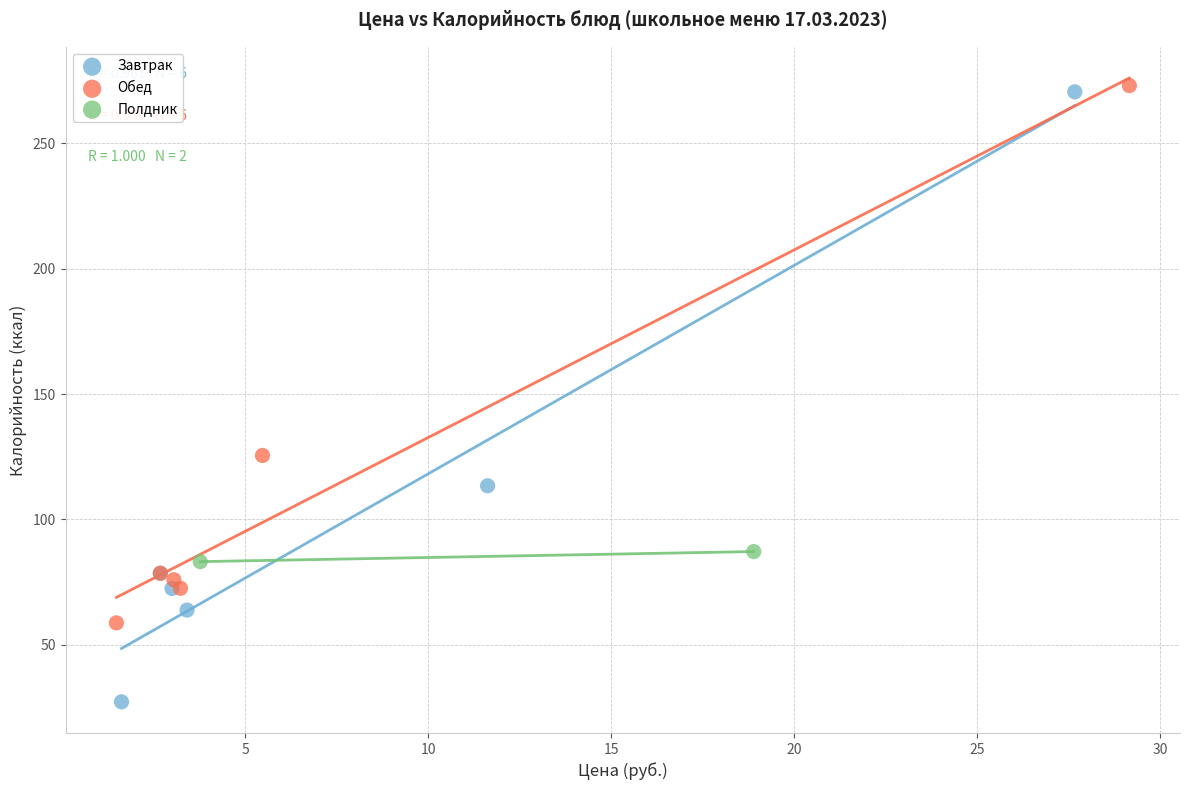

Which series has the widest spread of Y values?

Завтрак